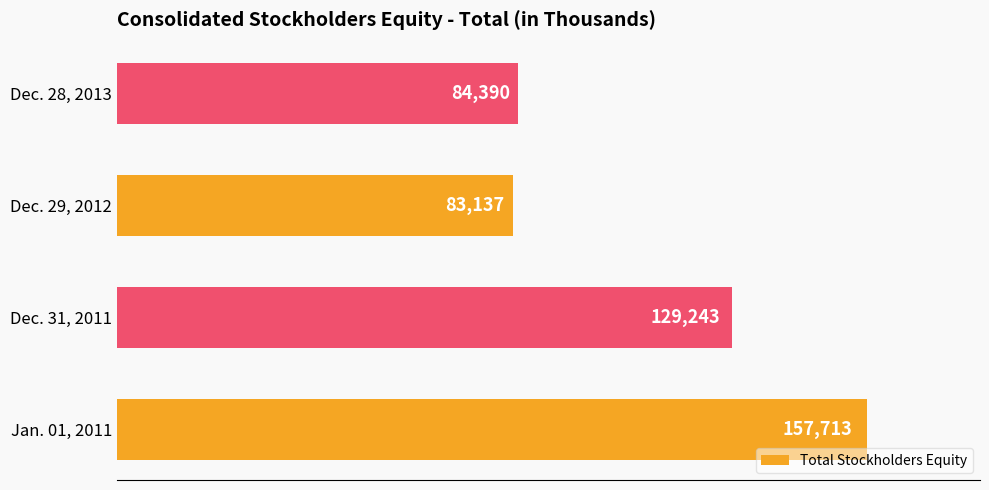

The value at Dec. 31, 2011 is 129243. True or false?

True